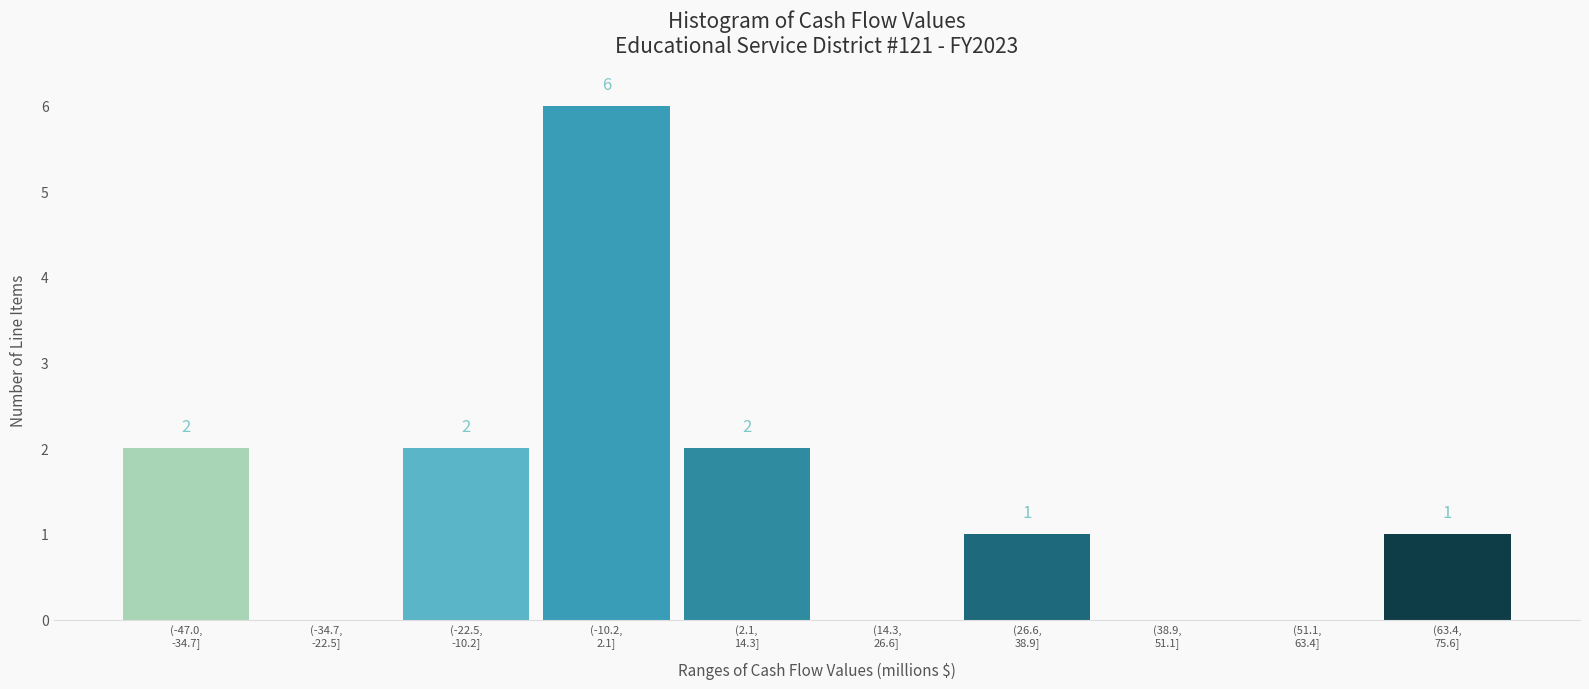

What is the greatest value displayed?

6